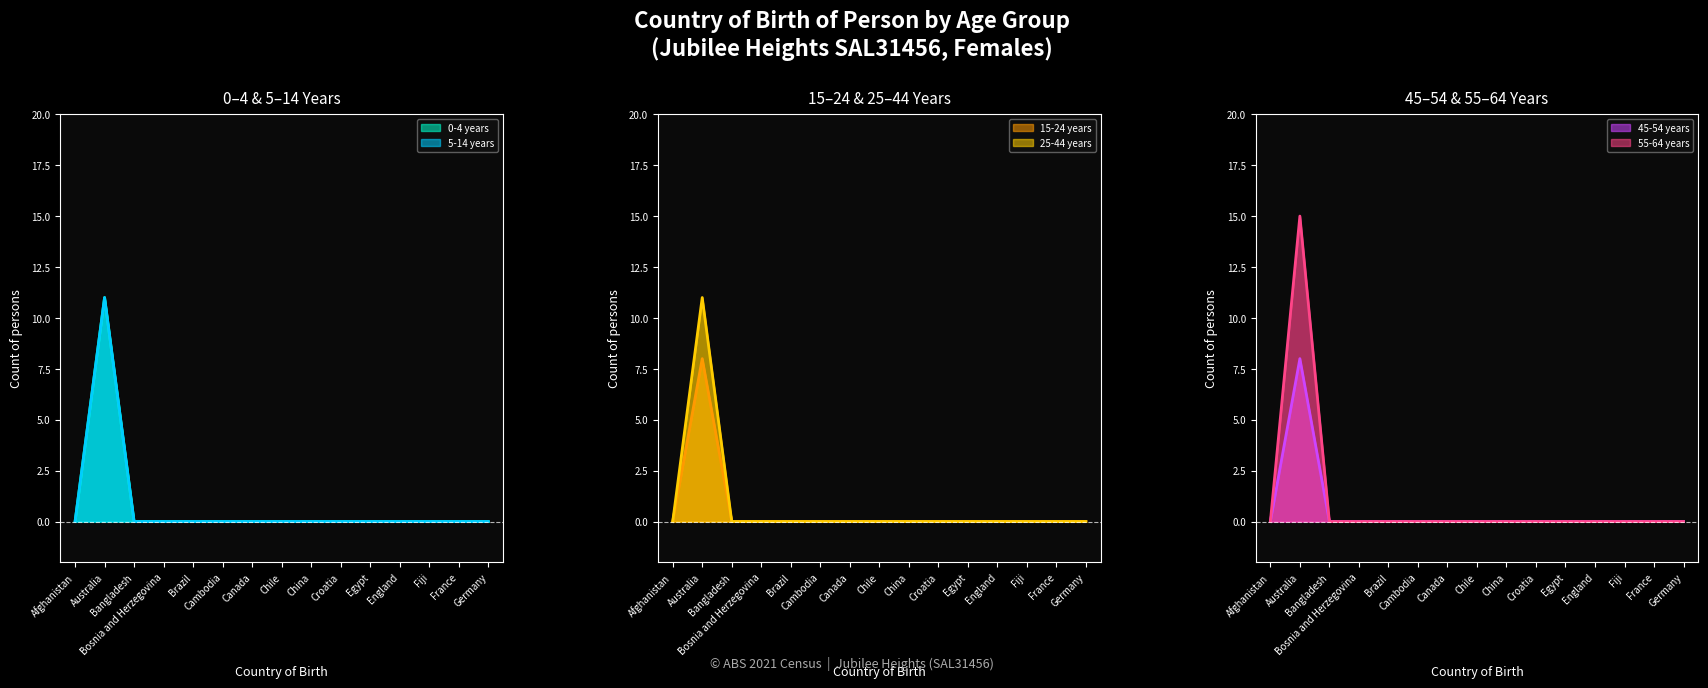

True or false: 0-4 years and 55-64 years intersect in this chart.

False